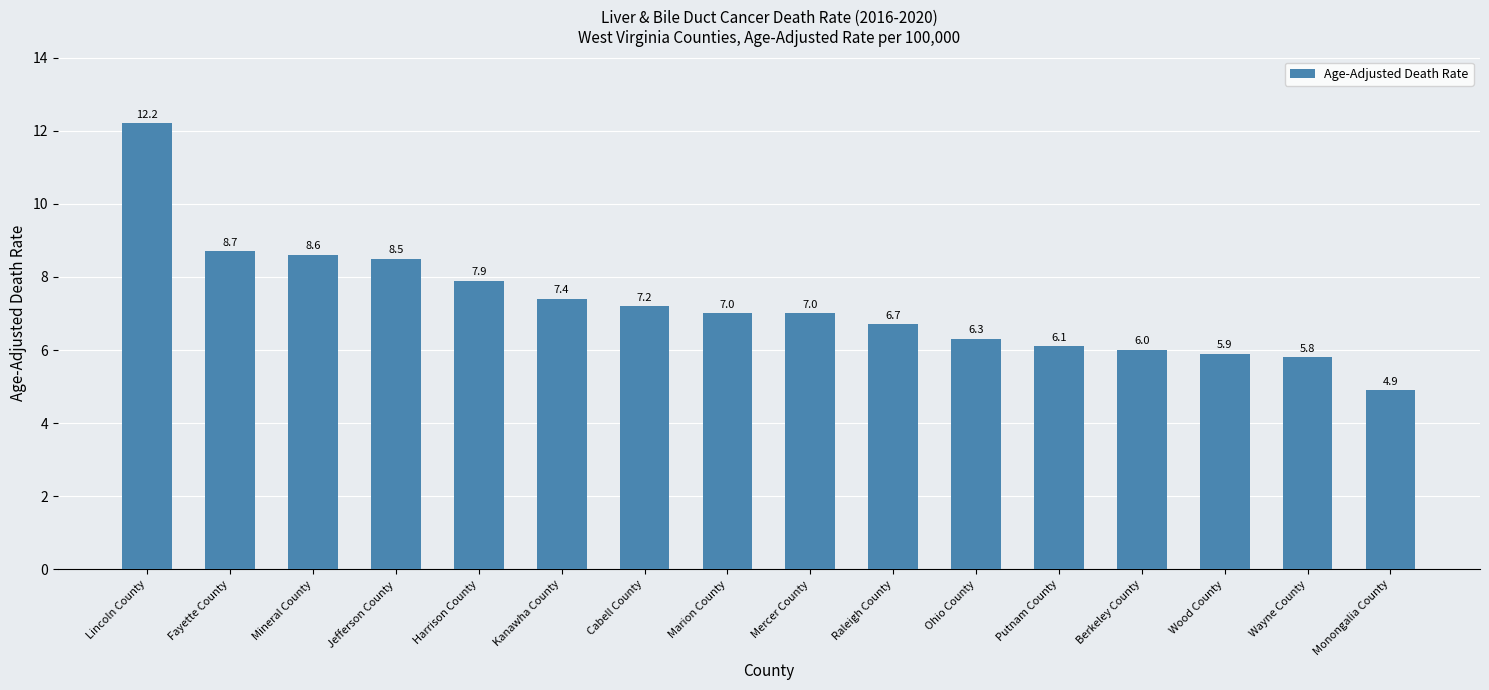

Reading left to right, list all the values displayed in this chart.

Lincoln County=12.2	Fayette County=8.7	Mineral County=8.6	Jefferson County=8.5	Harrison County=7.9	Kanawha County=7.4	Cabell County=7.2	Marion County=7.0	Mercer County=7.0	Raleigh County=6.7	Ohio County=6.3	Putnam County=6.1	Berkeley County=6.0	Wood County=5.9	Wayne County=5.8	Monongalia County=4.9